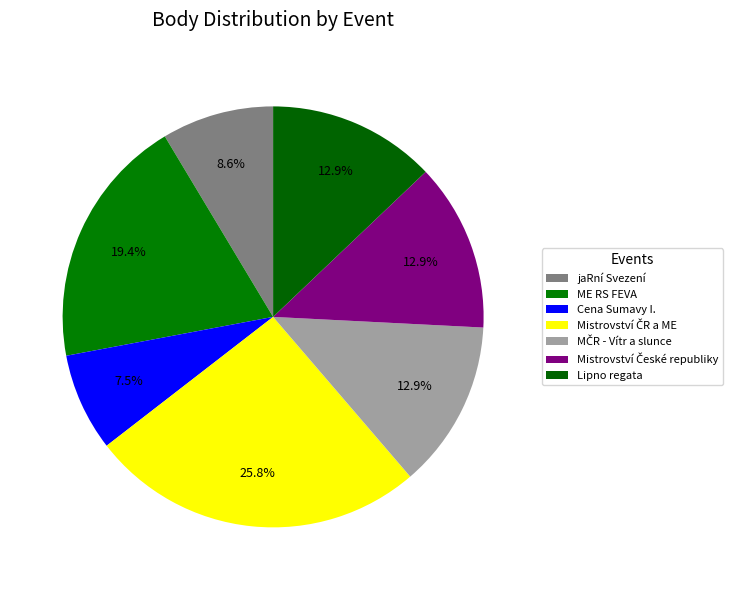

Does Mistrovství ČR a ME represent more than half of the total?

No